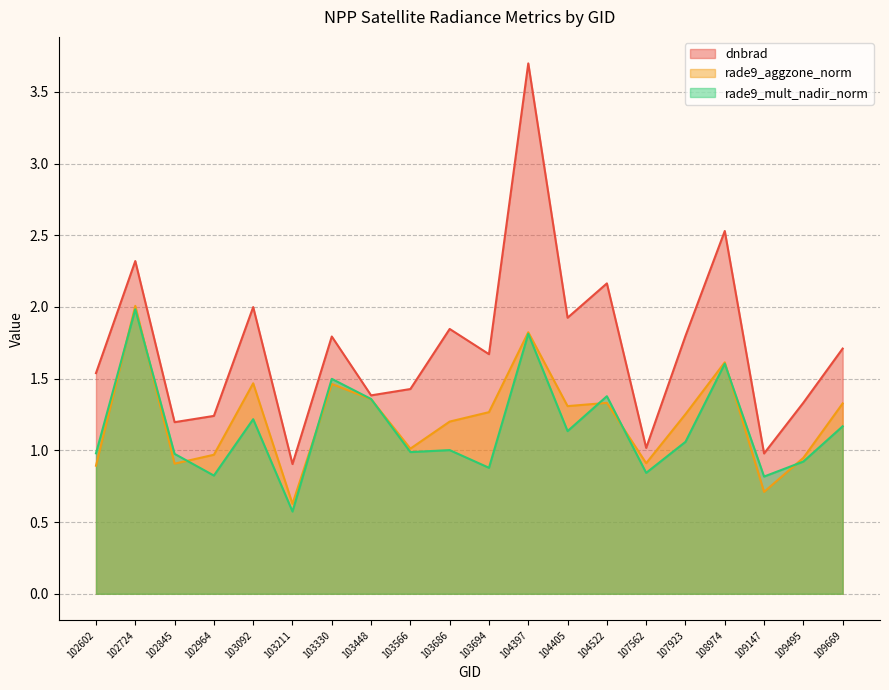

How many interior local peaks does the rade9_aggzone_norm series have?

6